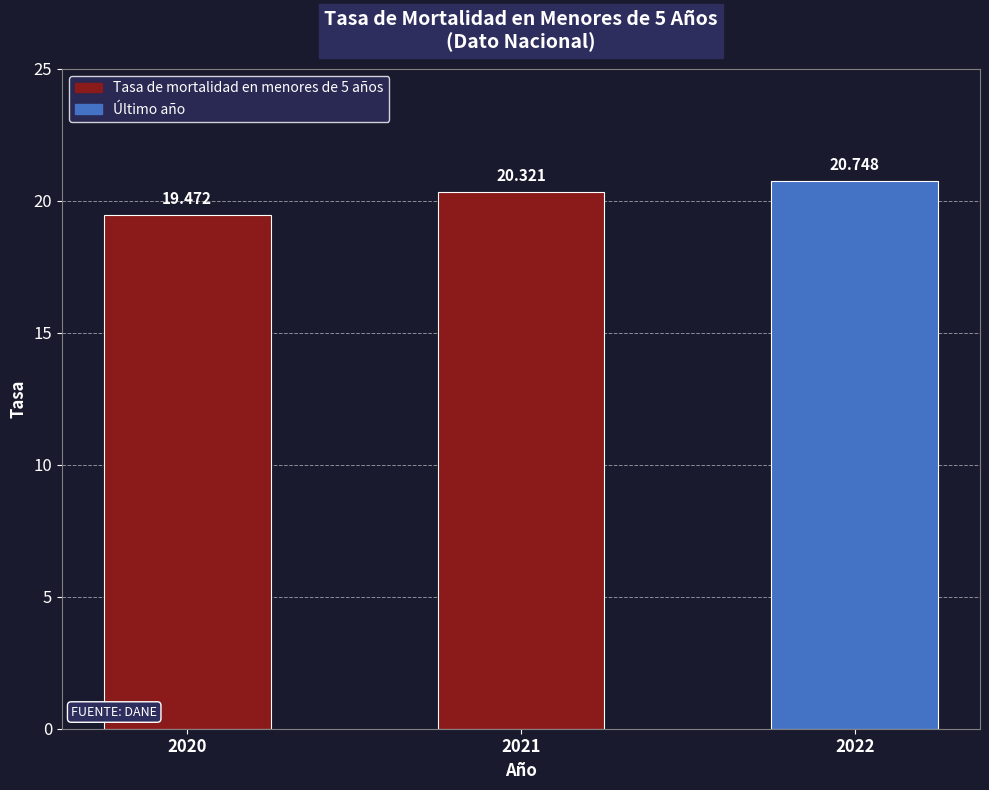

What is the sum of all values?

60.5